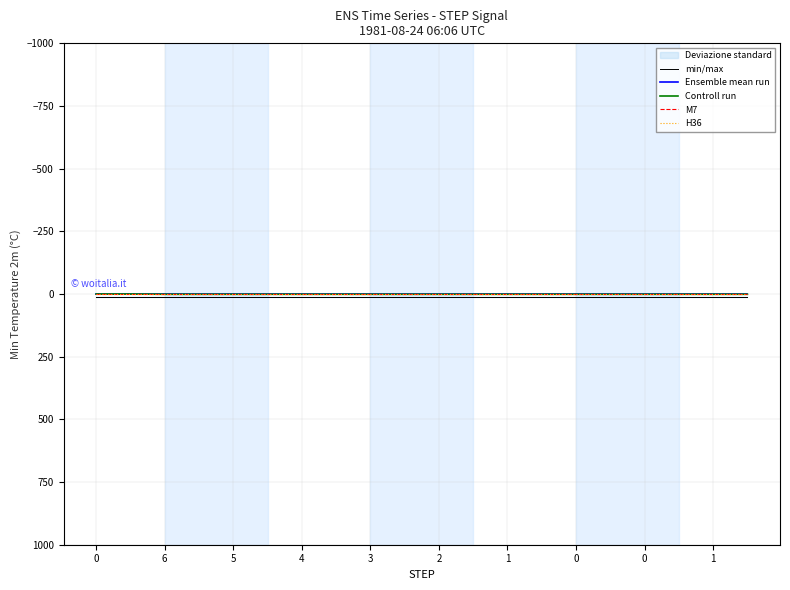

Is this an area chart (filled region under the line)?

No